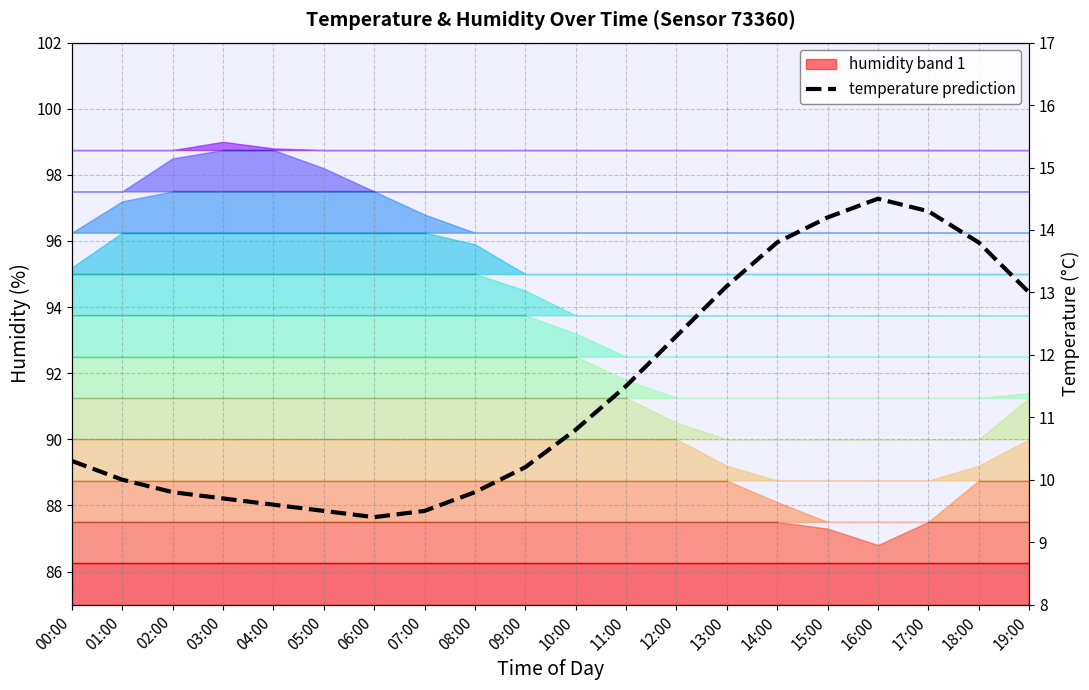

How many lines are shown in the chart?

1